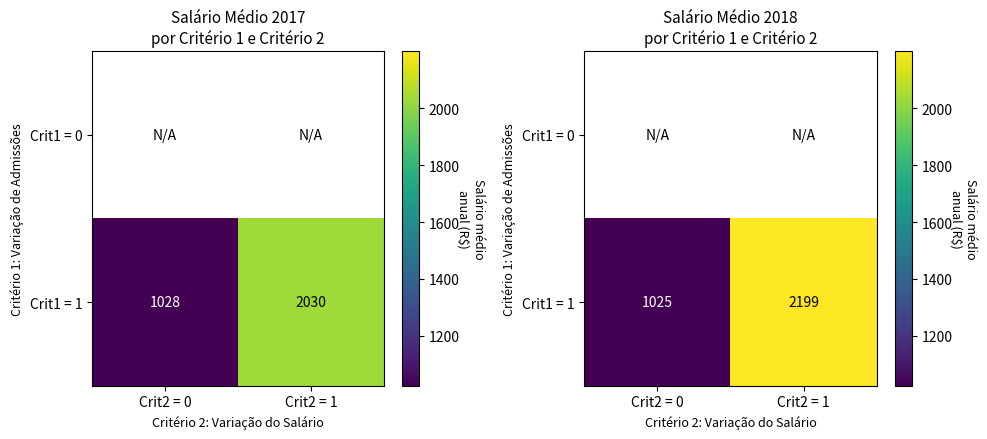

How many series are shown in this chart?

2